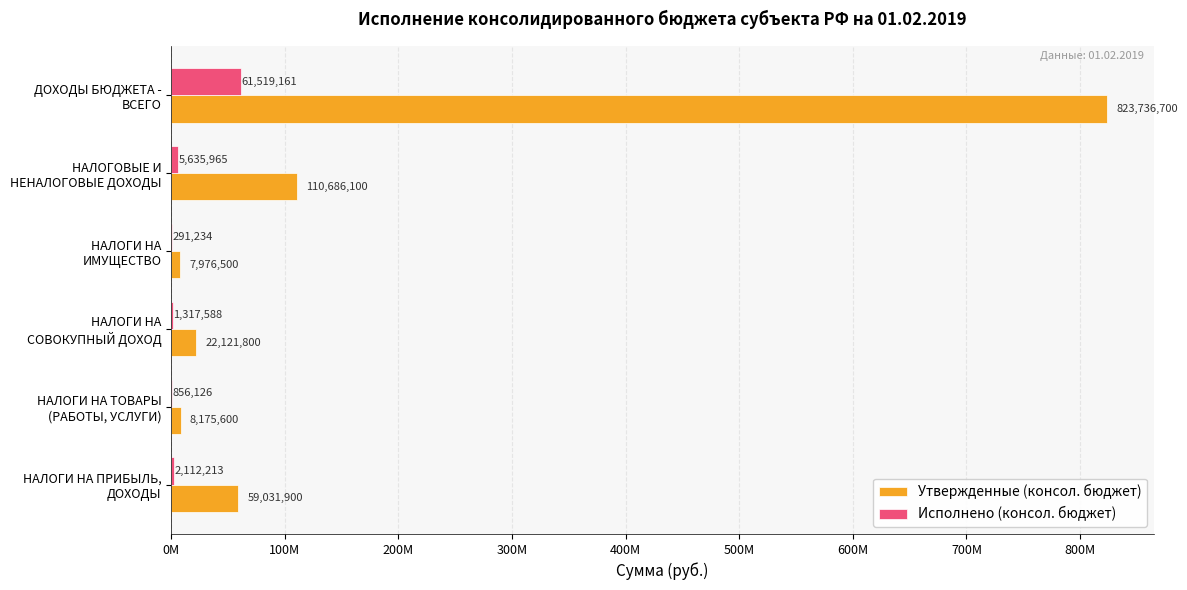

Which series has the largest range (max minus min)?

Утвержденные (консол. бюджет)